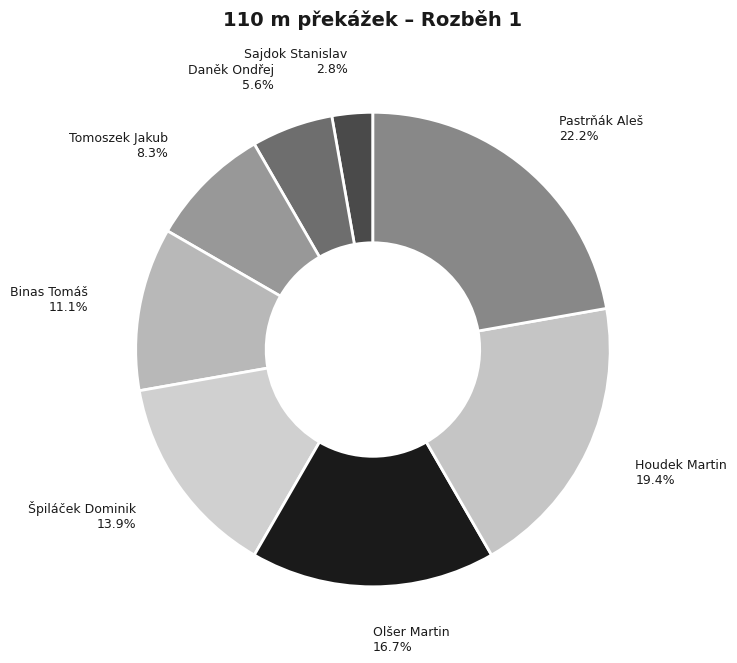

To the nearest percent, what is the combined percentage of Špiláček Dominik and Tomoszek Jakub?

22%